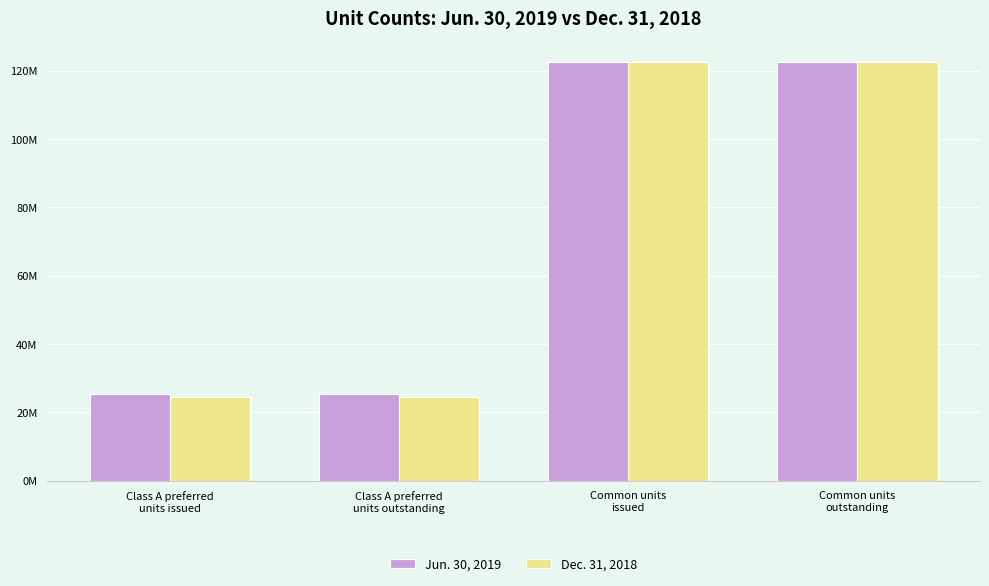

The Dec. 31, 2018 series shows 36630677 at Class A preferred
units issued. True or false?

False